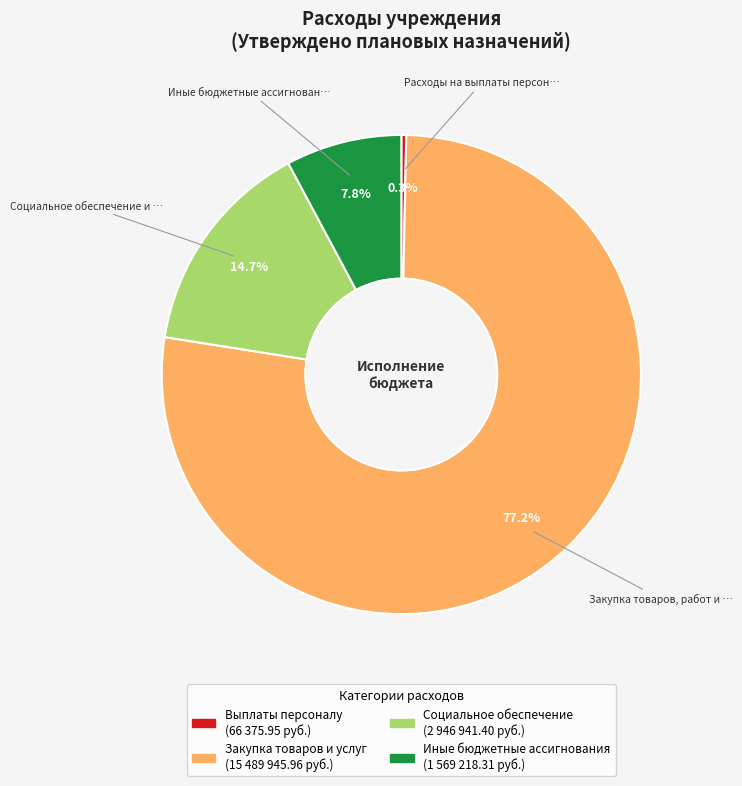

Does any single category account for the majority?

Yes